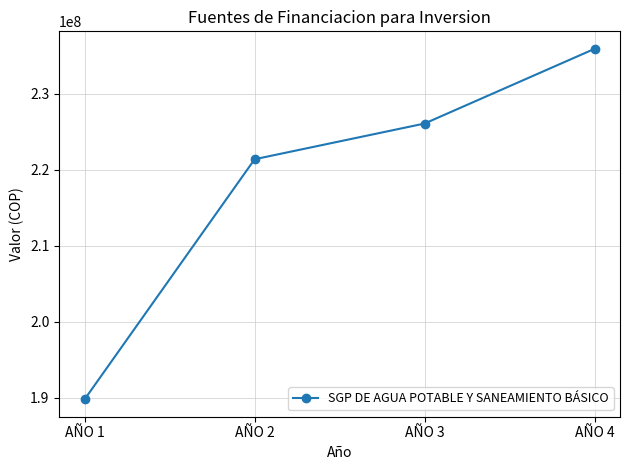

Approximately how many times larger is the value at AÑO 1 compared to AÑO 2?

0.9